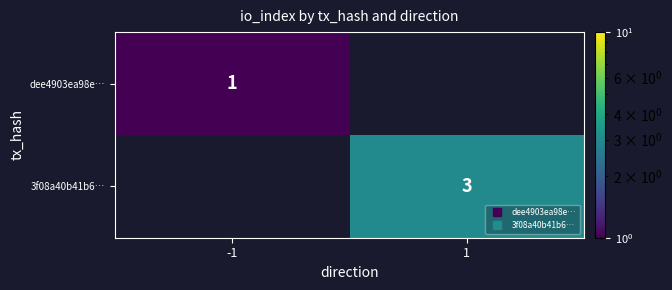

How many positive values does the 3f08a40b41b6… series have?

1